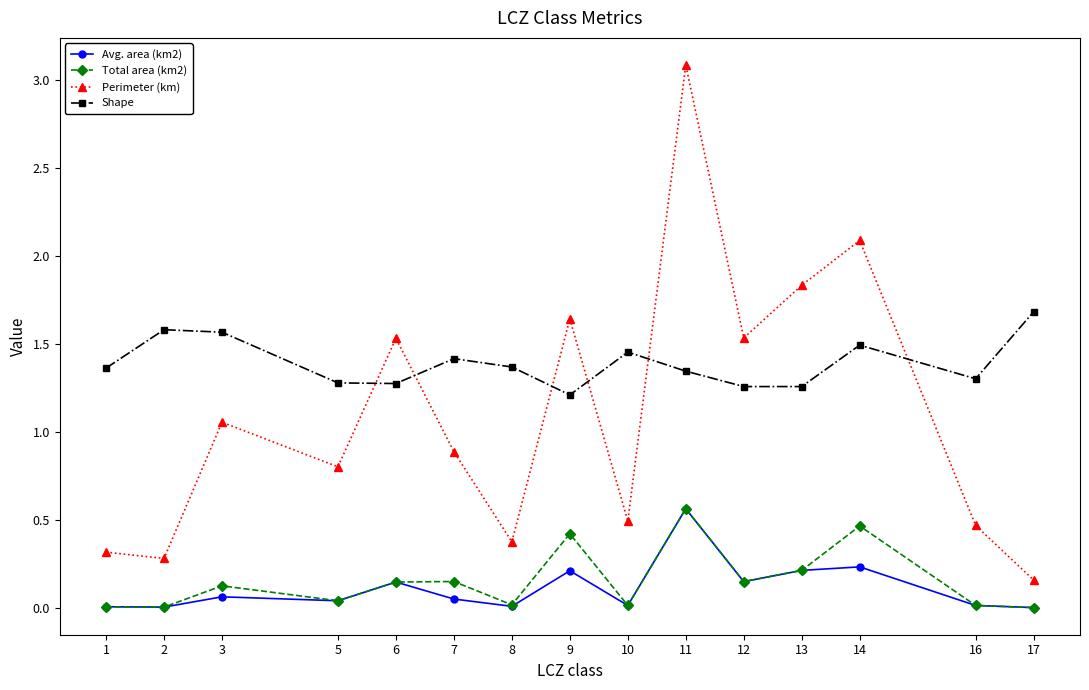

What is the difference between the maximum and minimum values in the Perimeter (km) series?

2.9